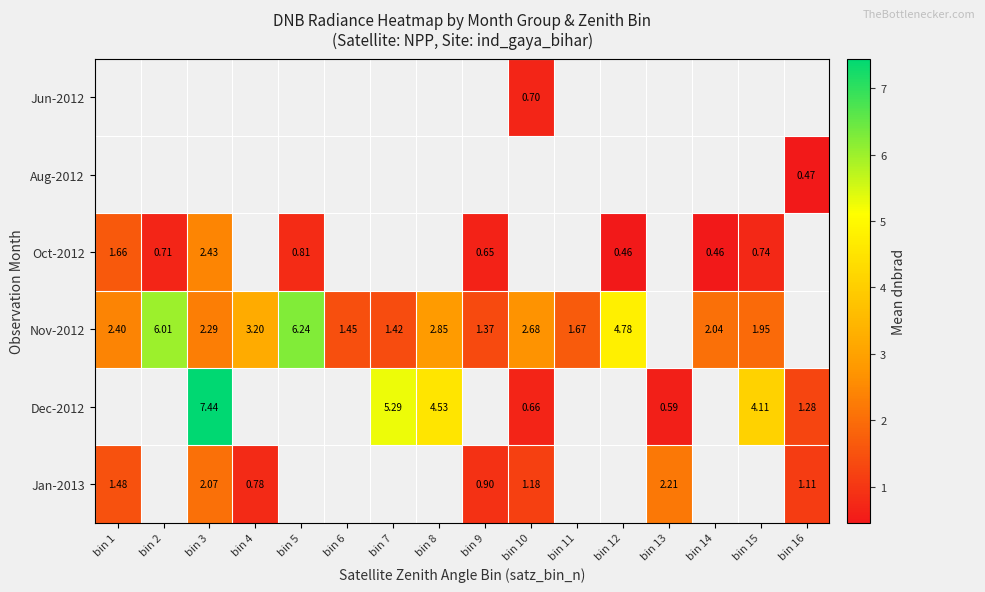

Count the number of data series in this chart.

6